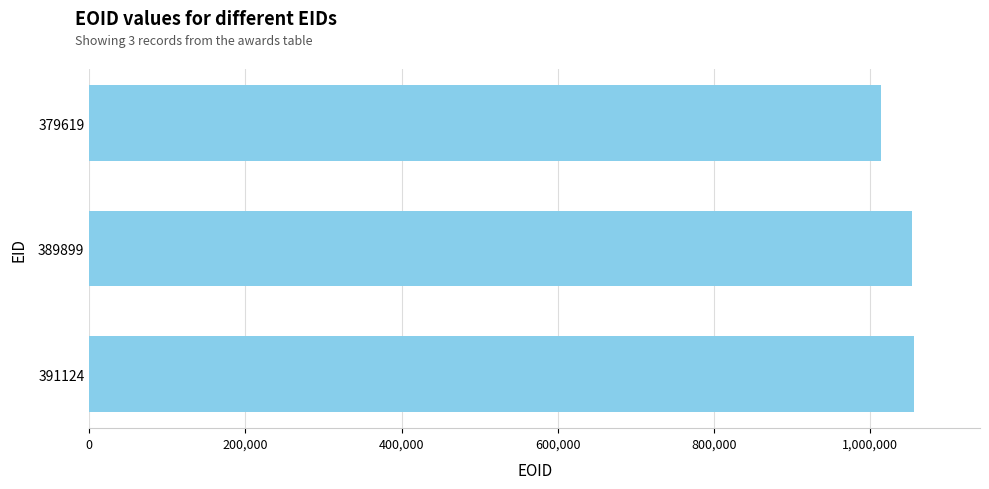

What value does the data have at 379619, to the nearest 100?

1014700